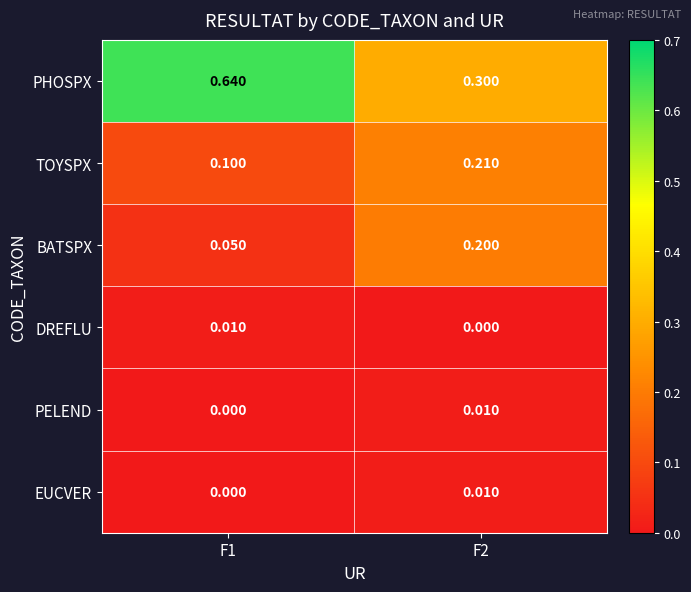

Which series changed the most between F1 and F2?

PHOSPX